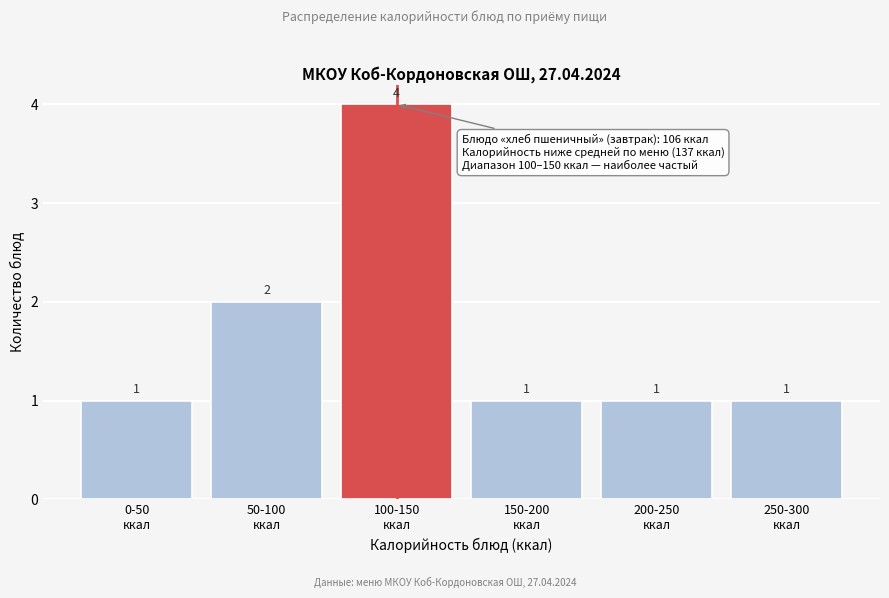

Reading left to right, list all the values displayed in this chart.

1	2	4	1	1	1